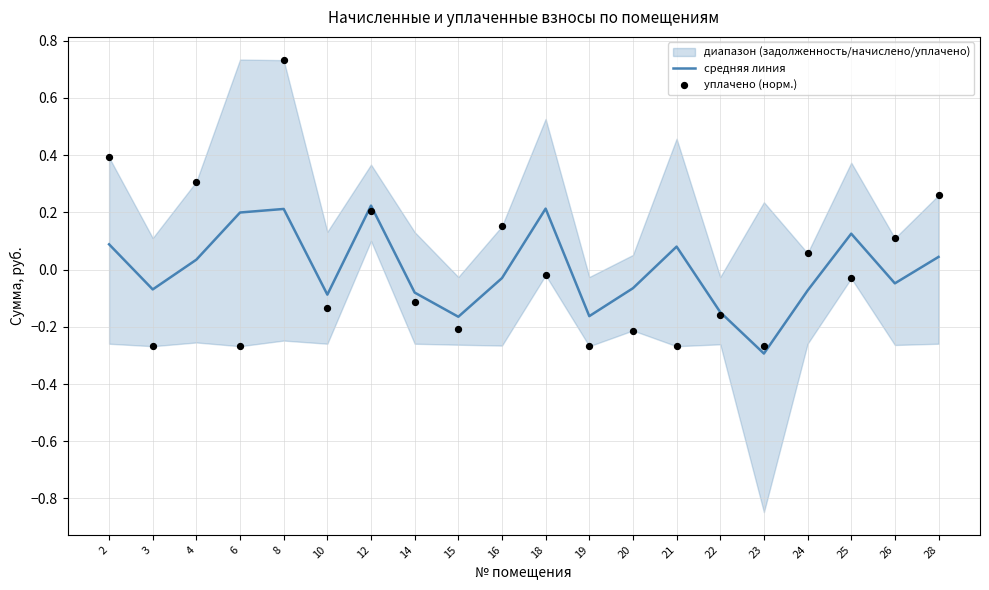

Which series has the largest total across all categories?

уплачено (норм.)